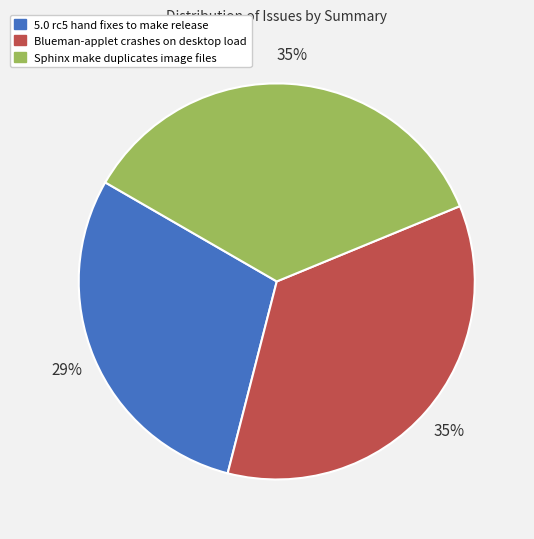

What is the smallest slice in the pie chart?

5.0 rc5 hand fixes to make release